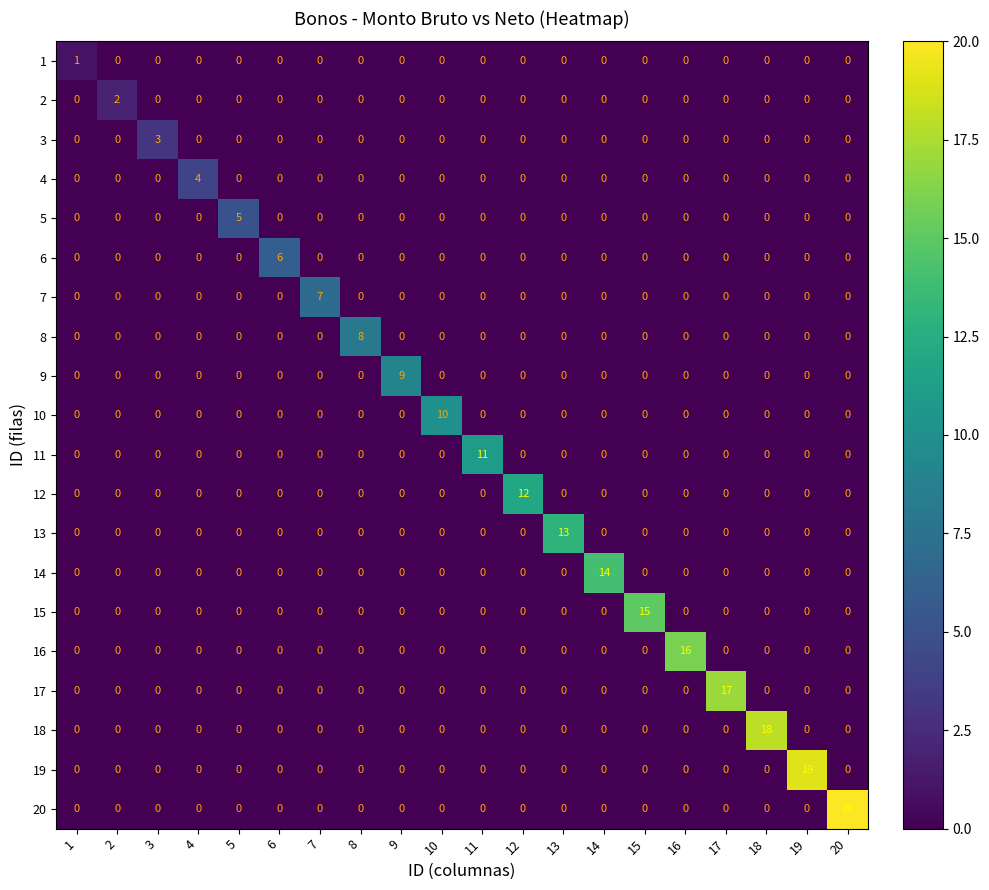

Which series has the widest spread of values?

20